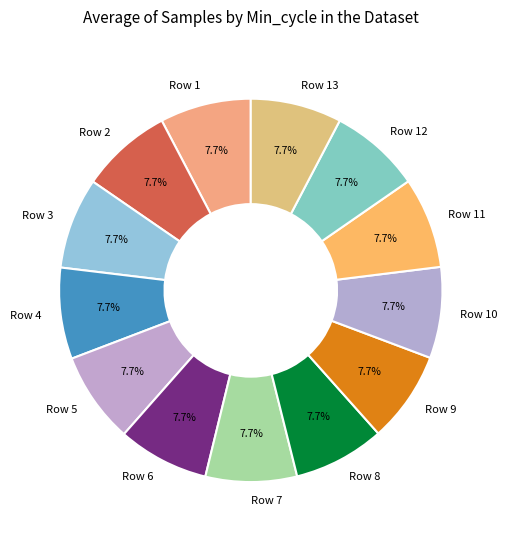

Combined, do Row 1 and Row 5 account for over 50%?

No